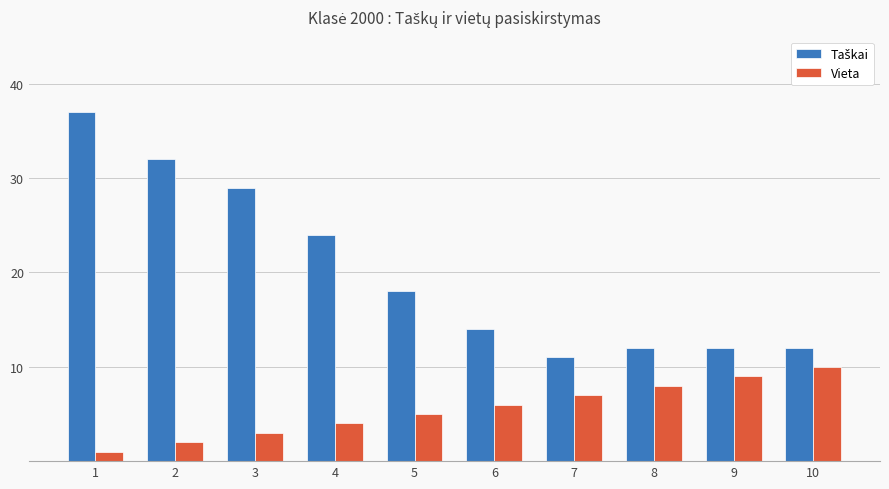

What is the difference between the second highest and second lowest values in the Vieta series?

7